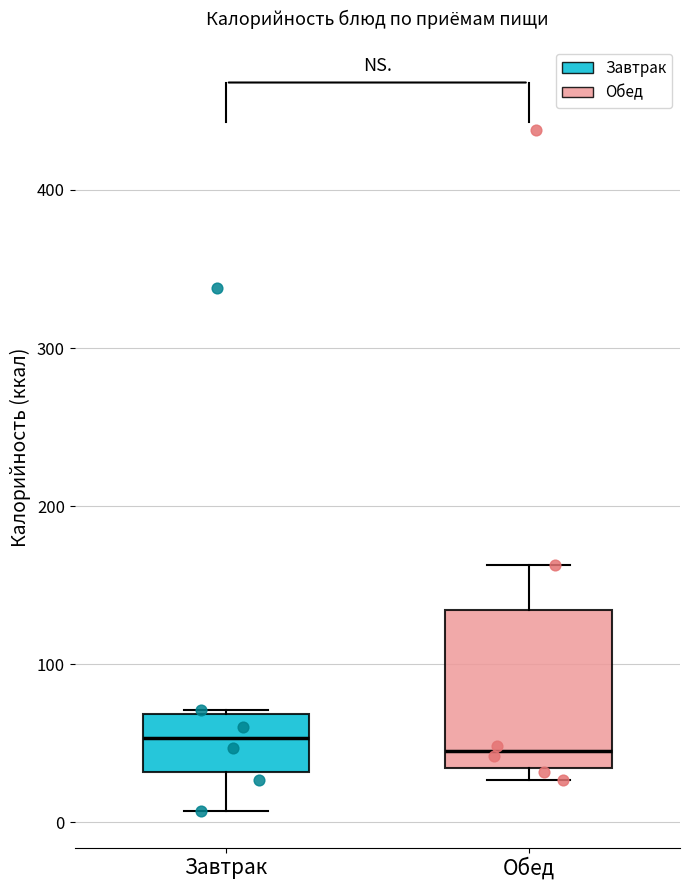

Where is the lower edge of the box for Обед on the y-axis? The values are not printed on the chart, so give them approximately, as read against the axis.

30